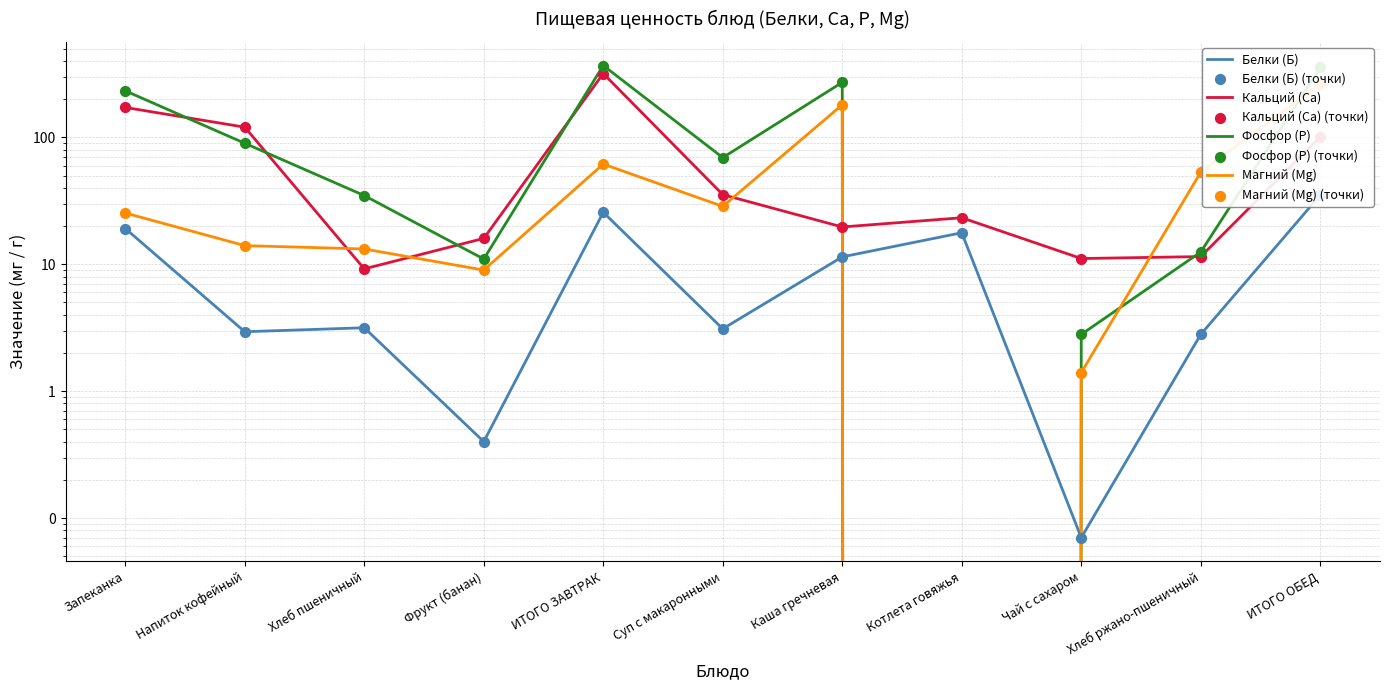

Which series has the widest spread of Y values?

Фосфор (Р)